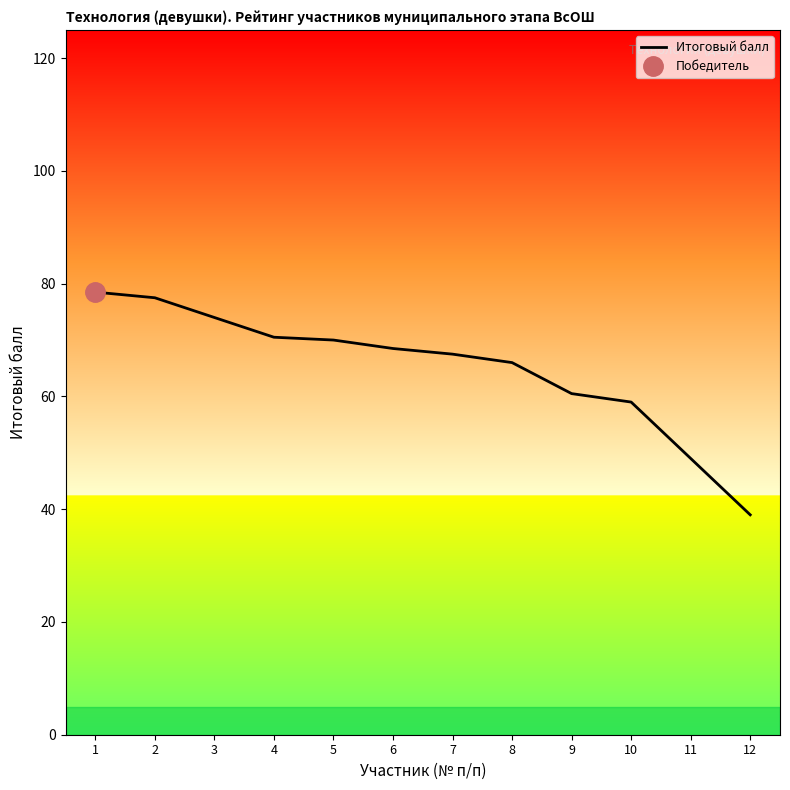

What is the difference between the values at 11 and 9?

11.5